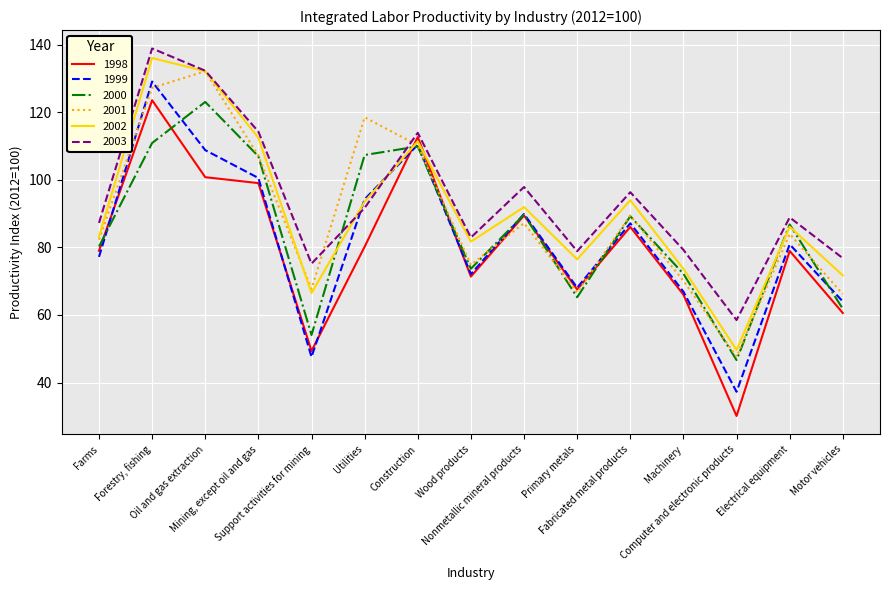

How many interior local valleys does the 1999 series have?

4